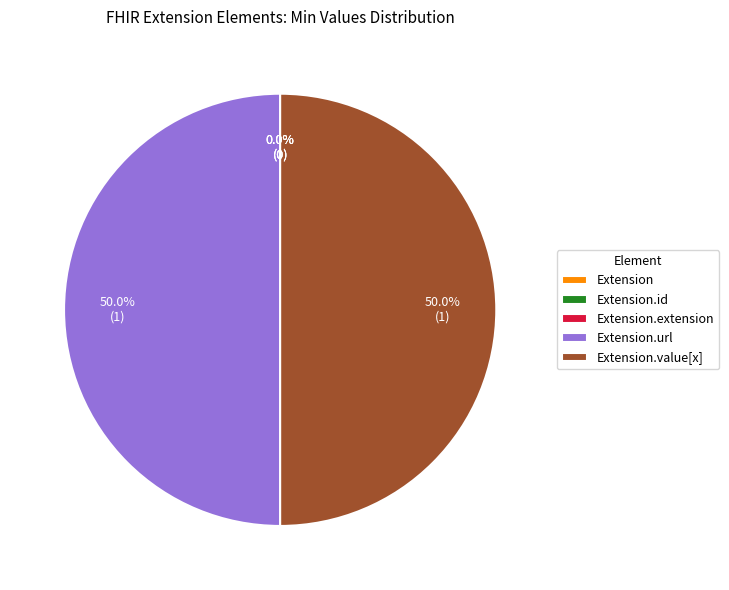

The Extension.url slice represents 38% of the pie. True or false?

False